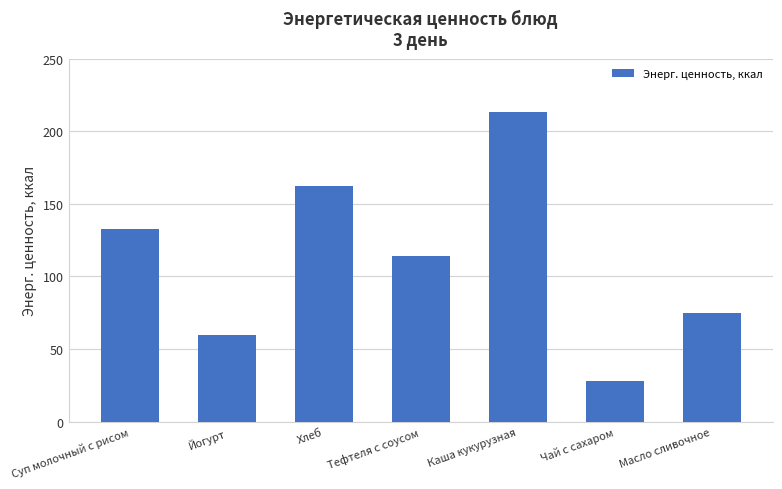

Reading right to left, transcribe all the data shown in this chart.

Масло сливочное=75.0	Чай с сахаром=28.0	Каша кукурузная=213.6	Тефтеля с соусом=114.4	Хлеб=162.2	Йогурт=60.0	Суп молочный с рисом=132.4